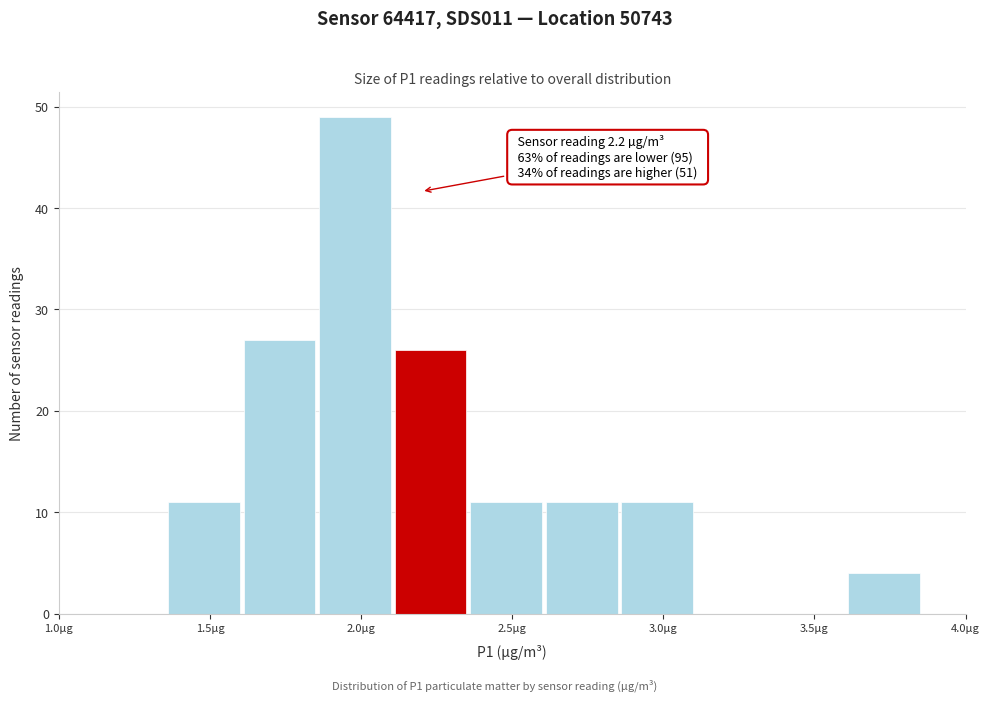

Which range on the x-axis has the tallest bar?

1.855 to 2.105